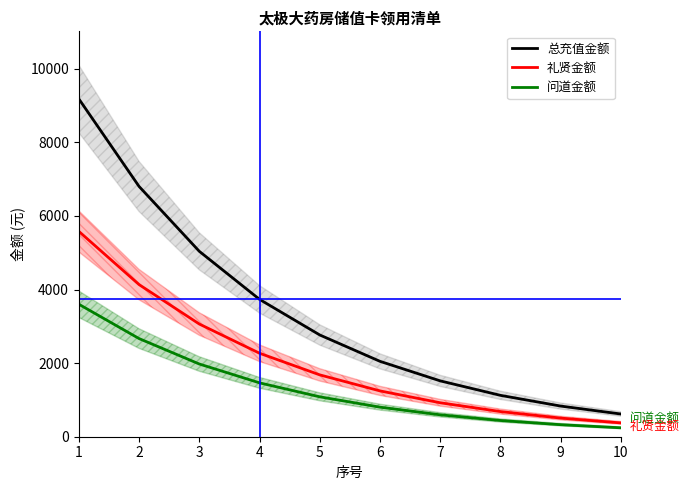

What is the difference between the 总充值金额 values at 9 and 1?

8347.2